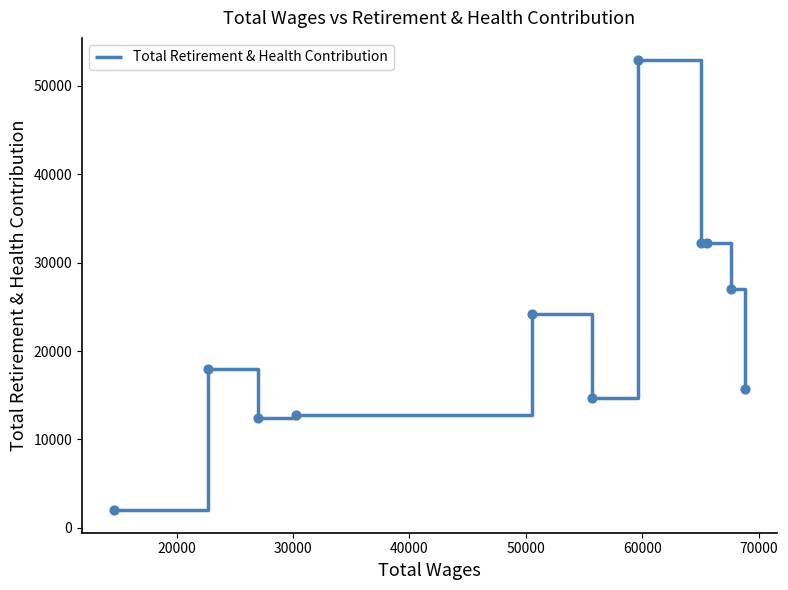

What is the difference between the maximum and minimum values?

50897